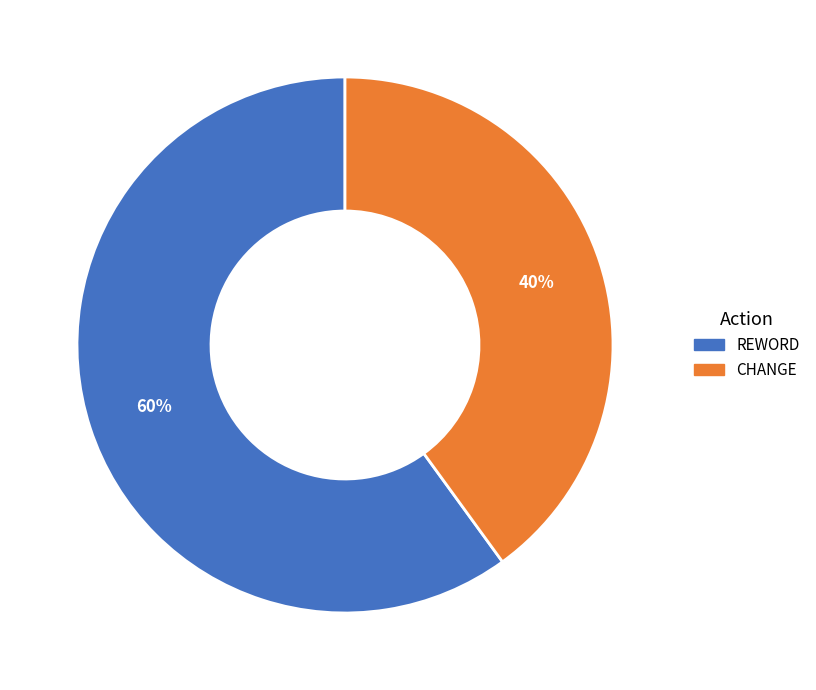

Is there a majority slice in this chart?

Yes